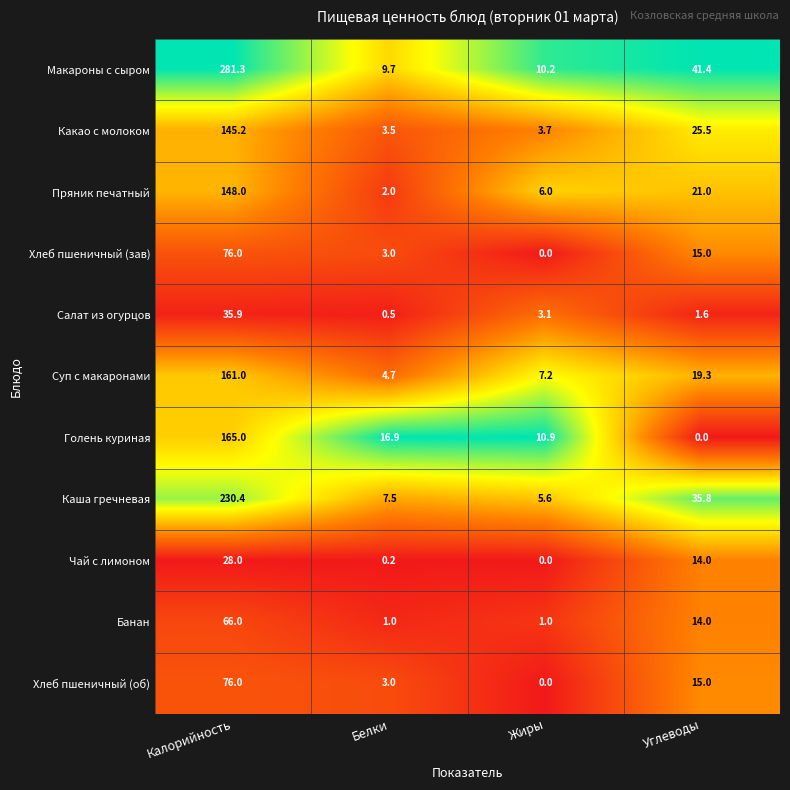

What is the lowest value of the Банан series?

1.0